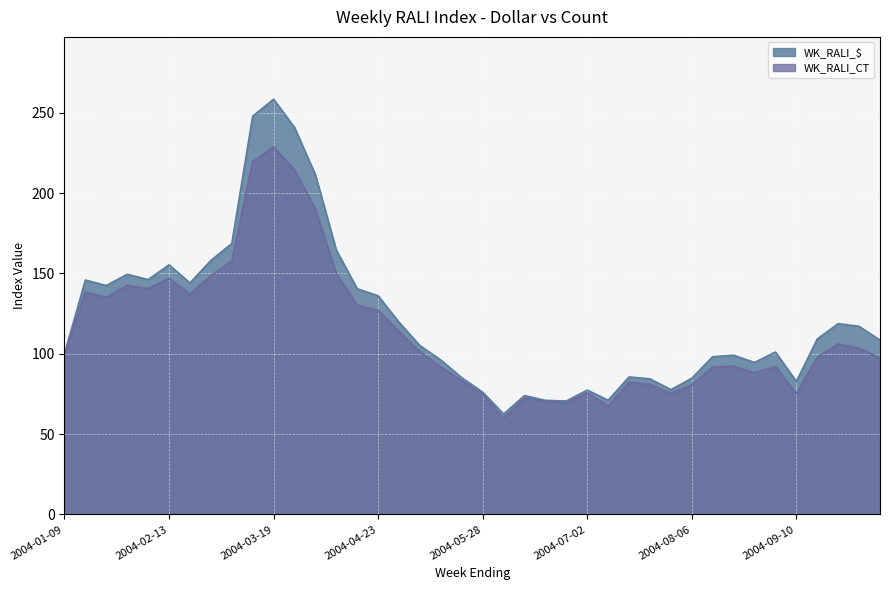

What is the highest value of the WK_RALI_$ series?

258.5